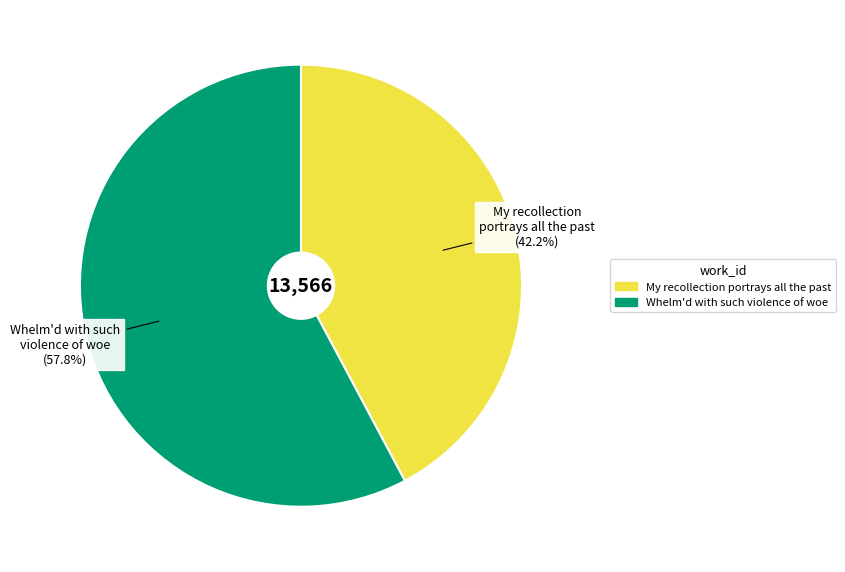

To the nearest percent, what portion does Whelm'd with such violence of woe represent?

58%